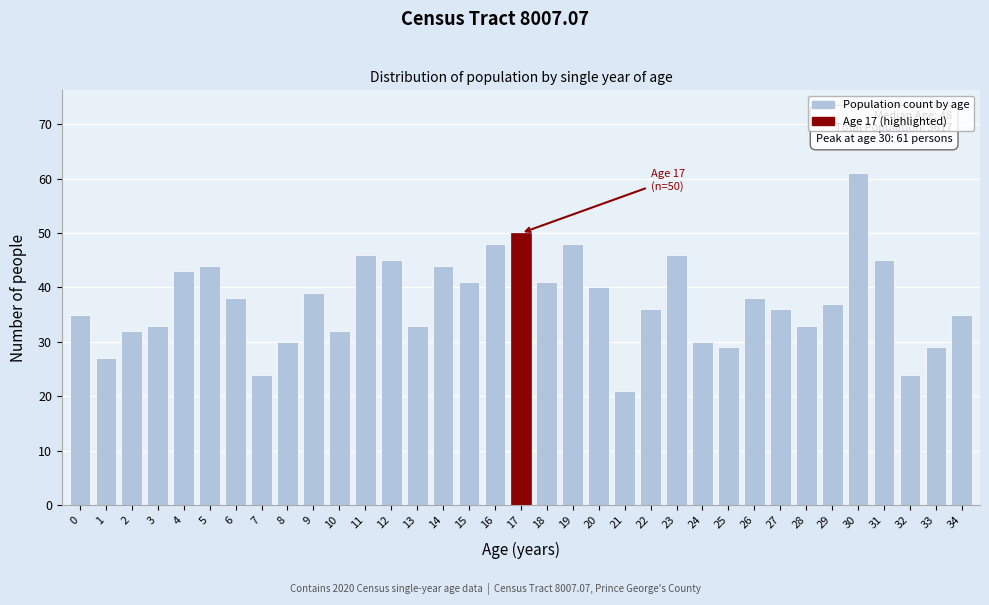

Is it true that the value at 33 is 10?

False